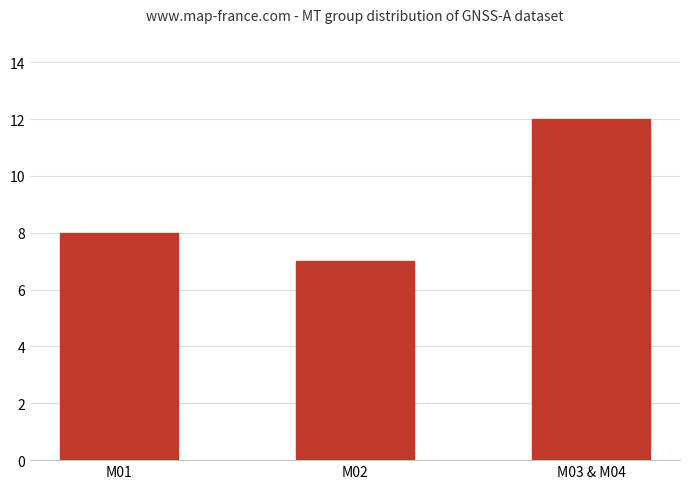

How many data points are less than 8?

1